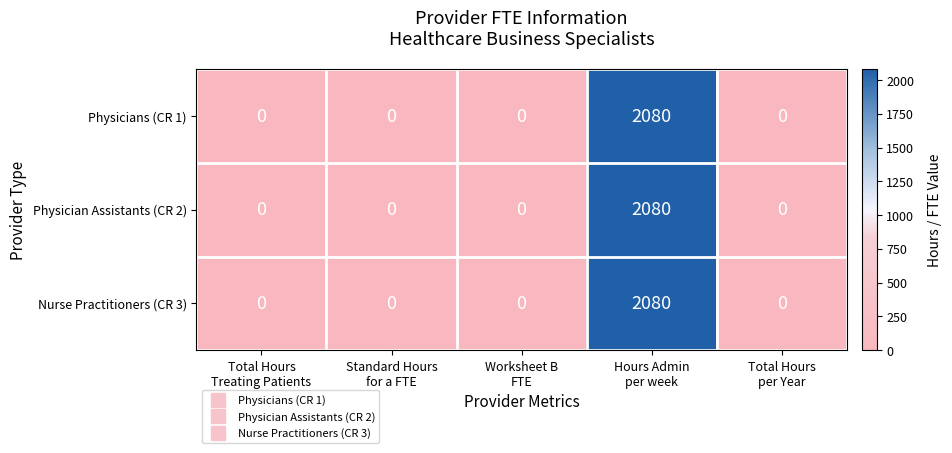

What is the maximum value shown in the chart?

2080